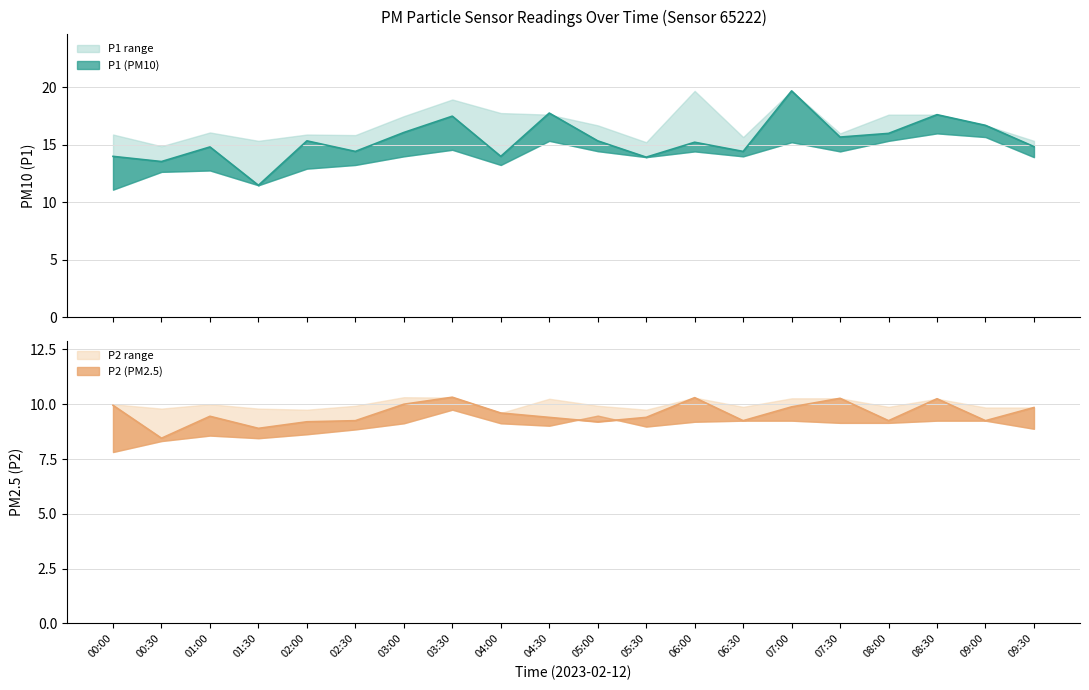

What is the average value of the P2 series?

9.6